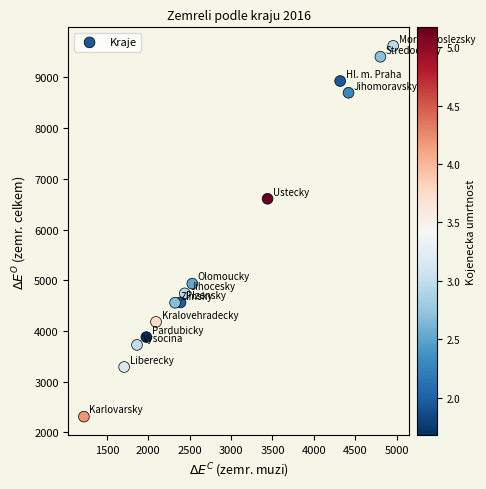

What Y value in the scatter plot is closest to 5966?

6607